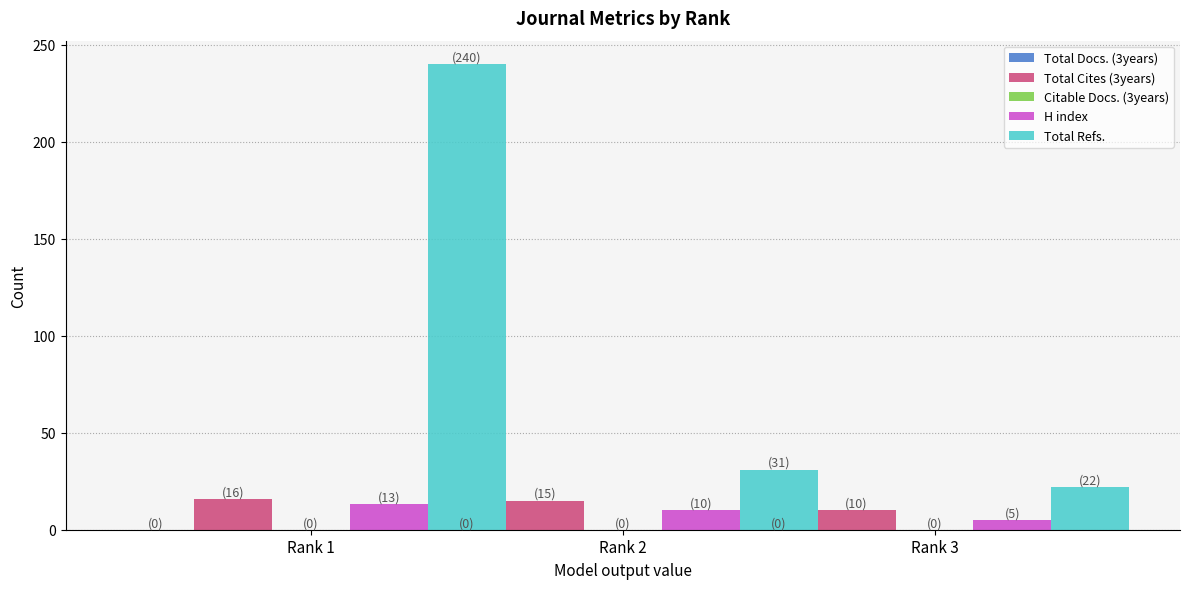

Is it true that Total Cites (3years) equals 25 at Rank 1?

False